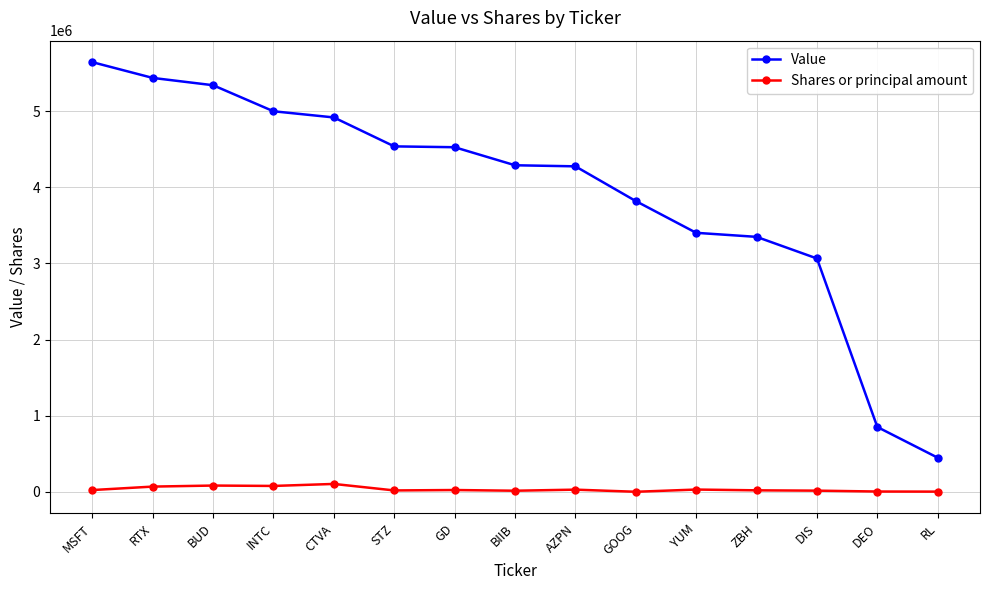

Which series has the largest range (max minus min)?

Value